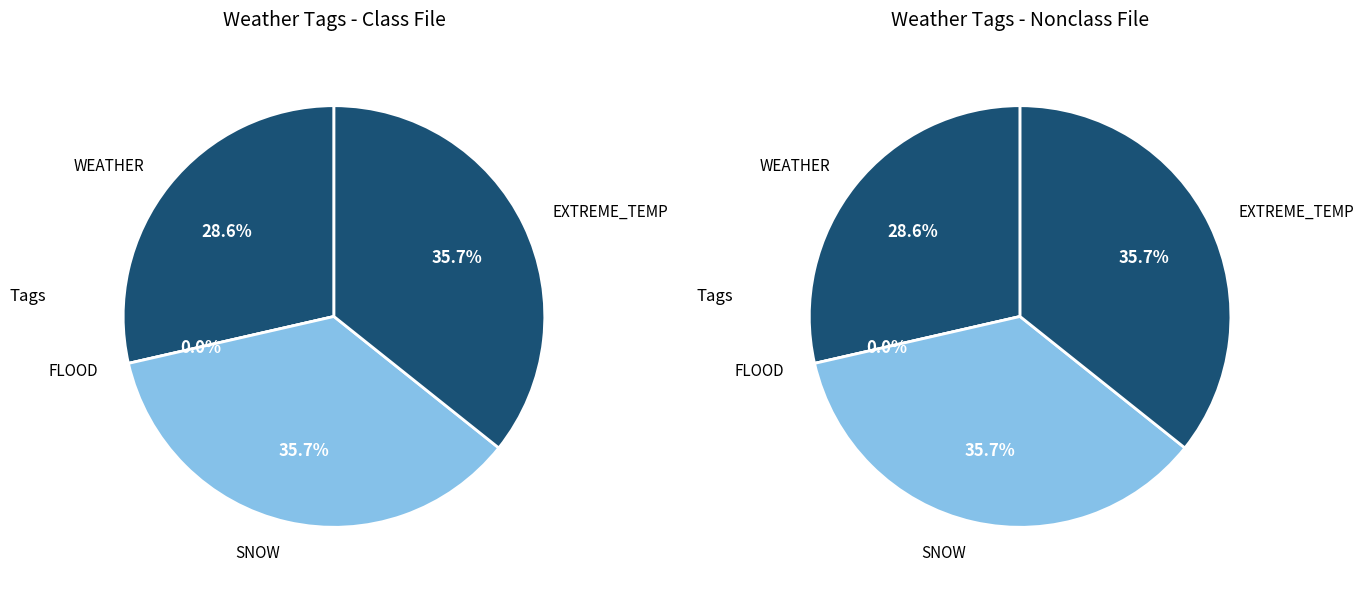

True or false: Russia Record Floods accounts for 11% of the total.

False